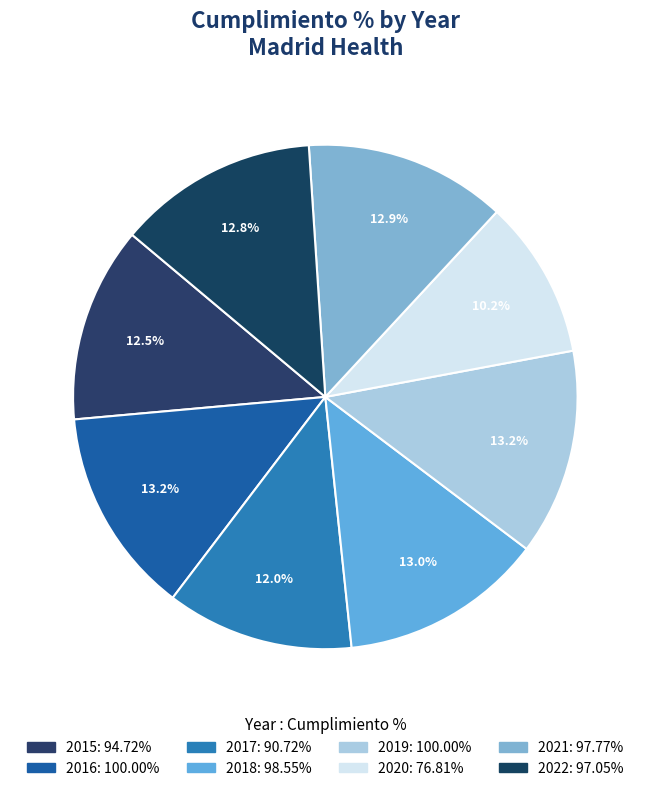

How many slices are in this pie chart?

8